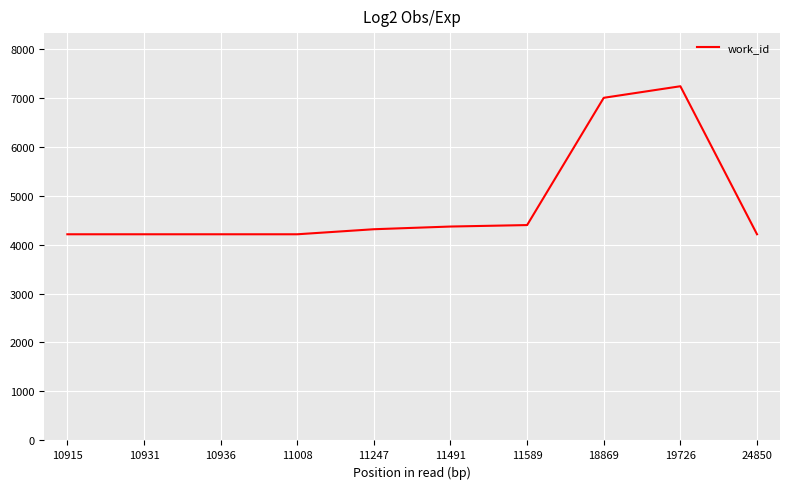

What is the maximum value shown in the chart?

7231